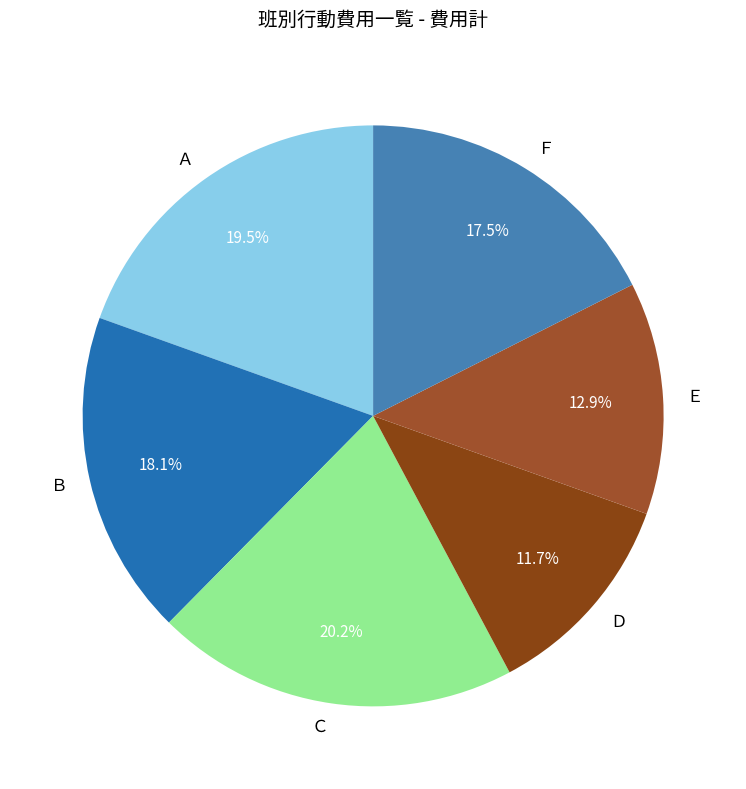

Is there any slice that represents more than half of the pie?

No